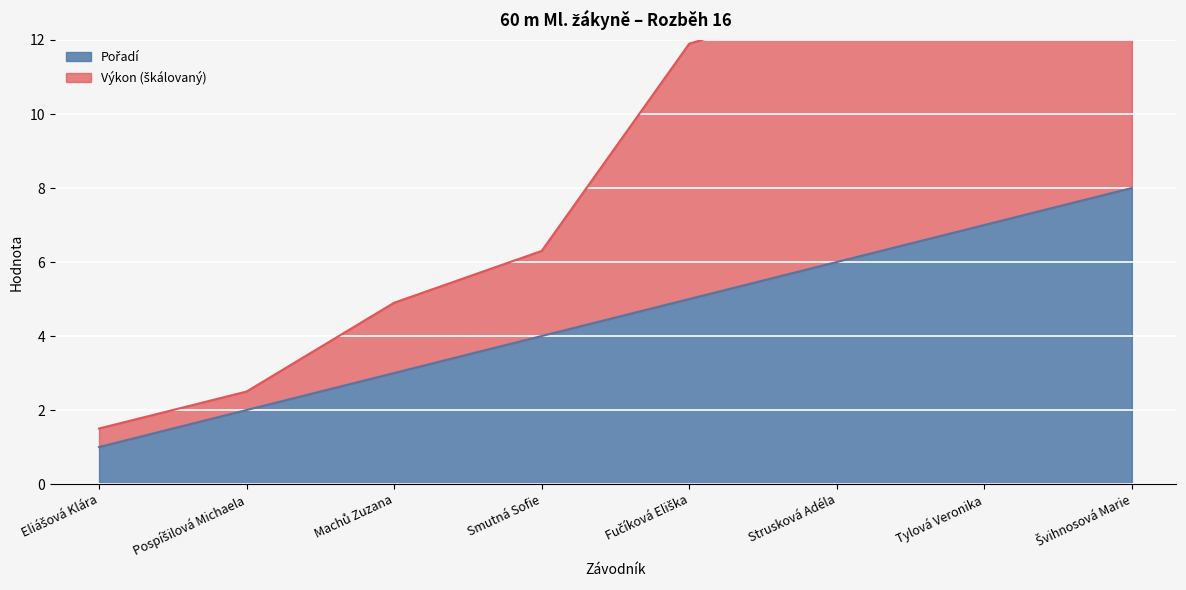

What is the difference between the highest and lowest values at Tylová Veronika?

8.1